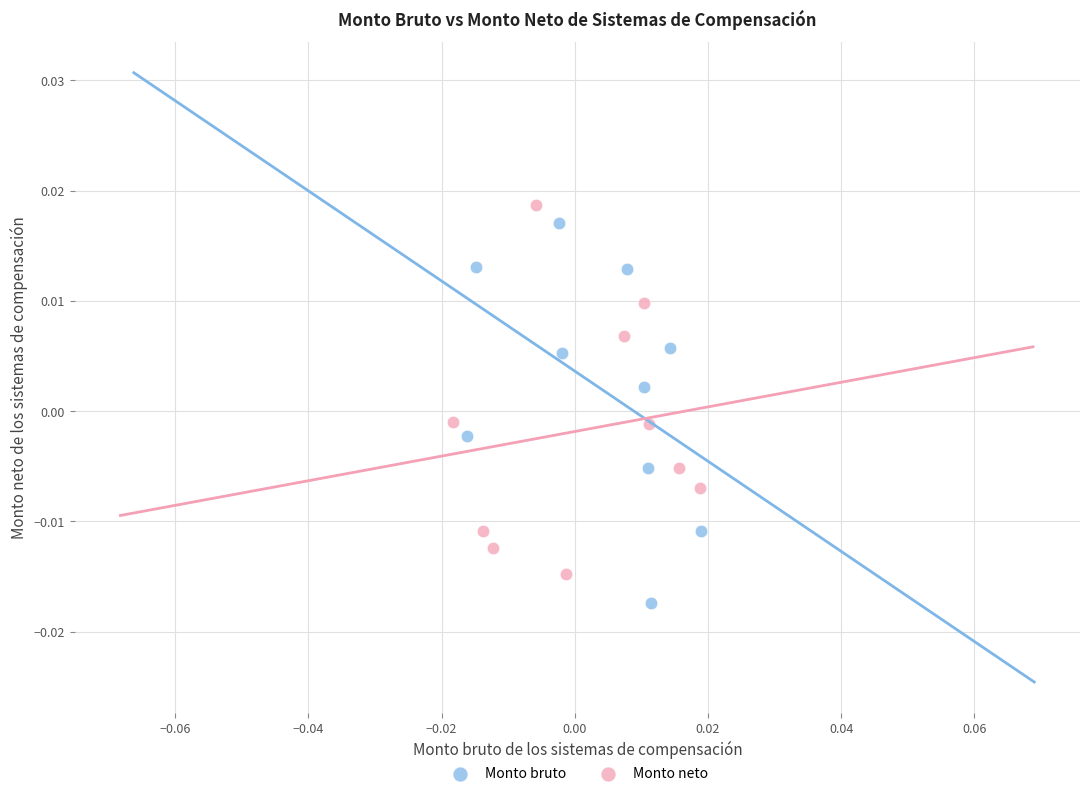

Which series contains the highest Y value?

Monto neto